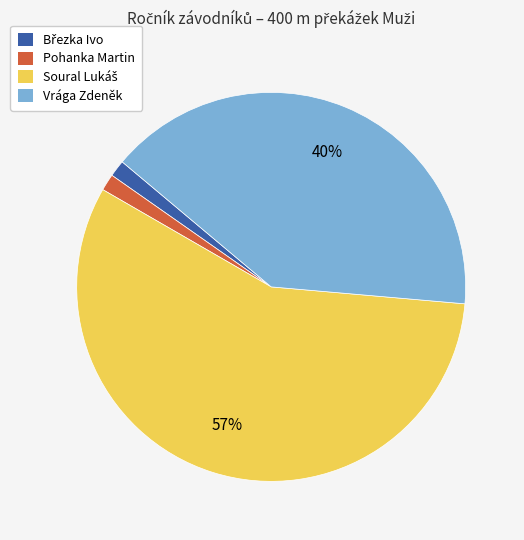

How many slices are in this pie chart?

4